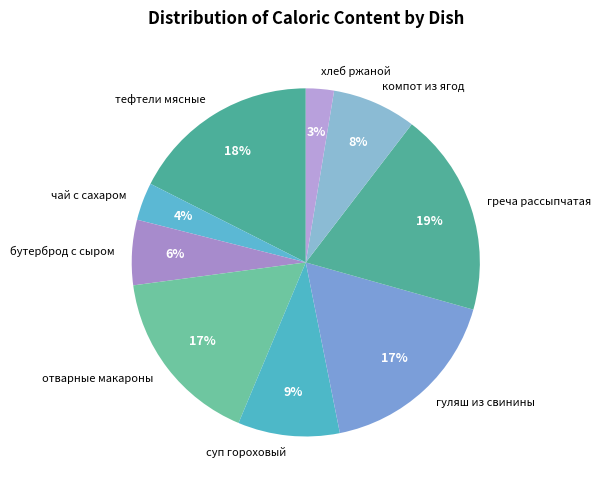

Which slice is the largest?

греча рассыпчатая